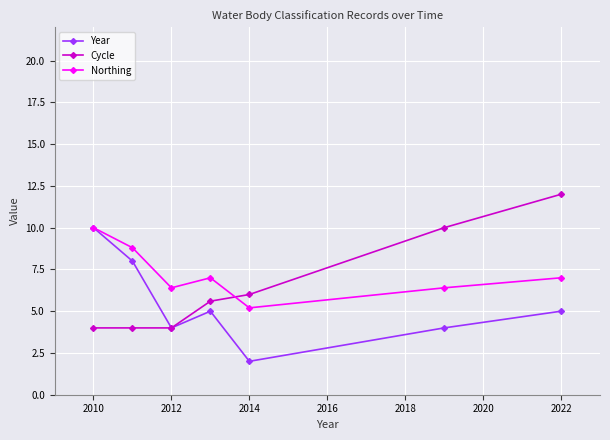

True or false: Year has more than 1 interior local peaks.

False